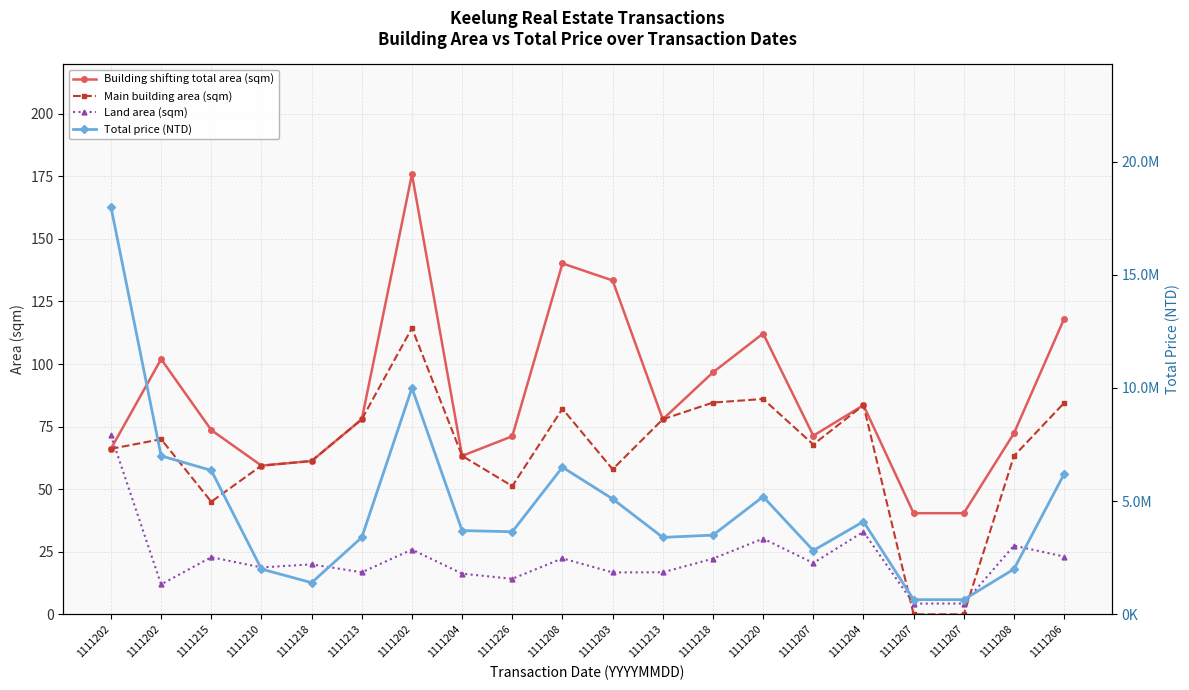

How many series are shown in this chart?

4